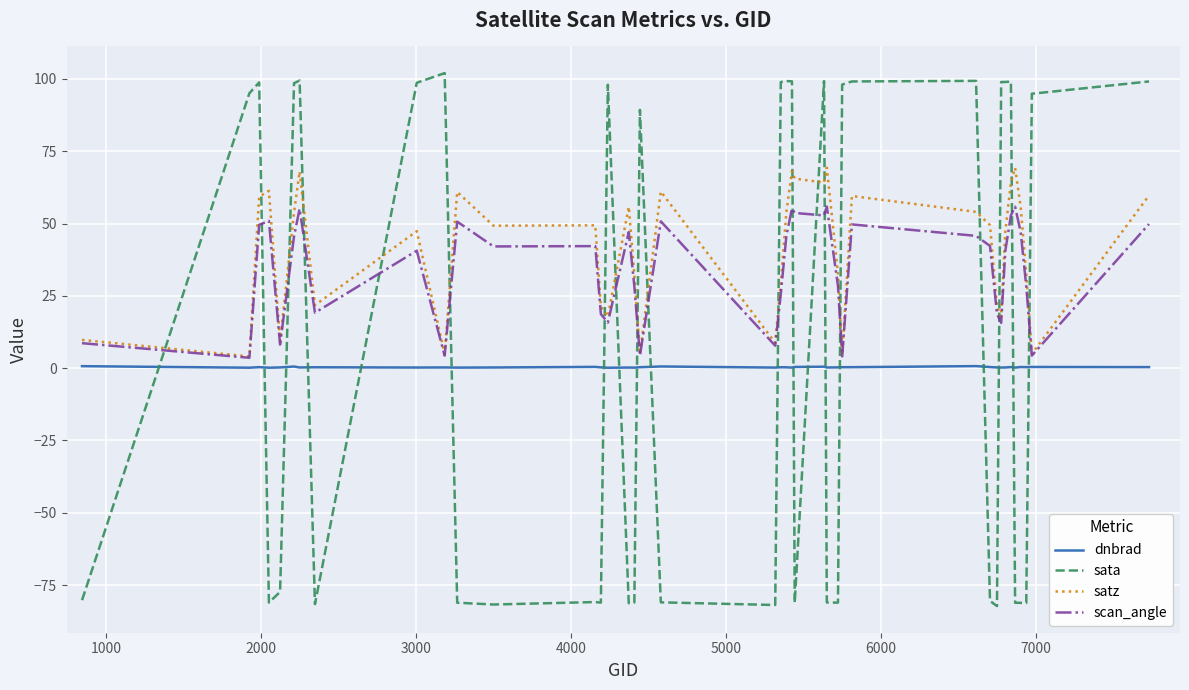

Which series has the largest total across all categories?

satz